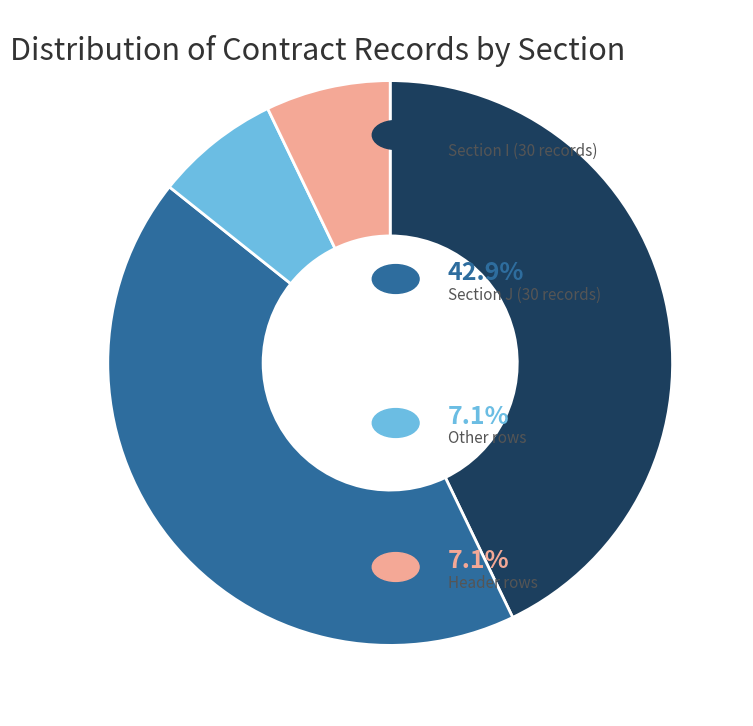

Is there a majority slice in this chart?

No